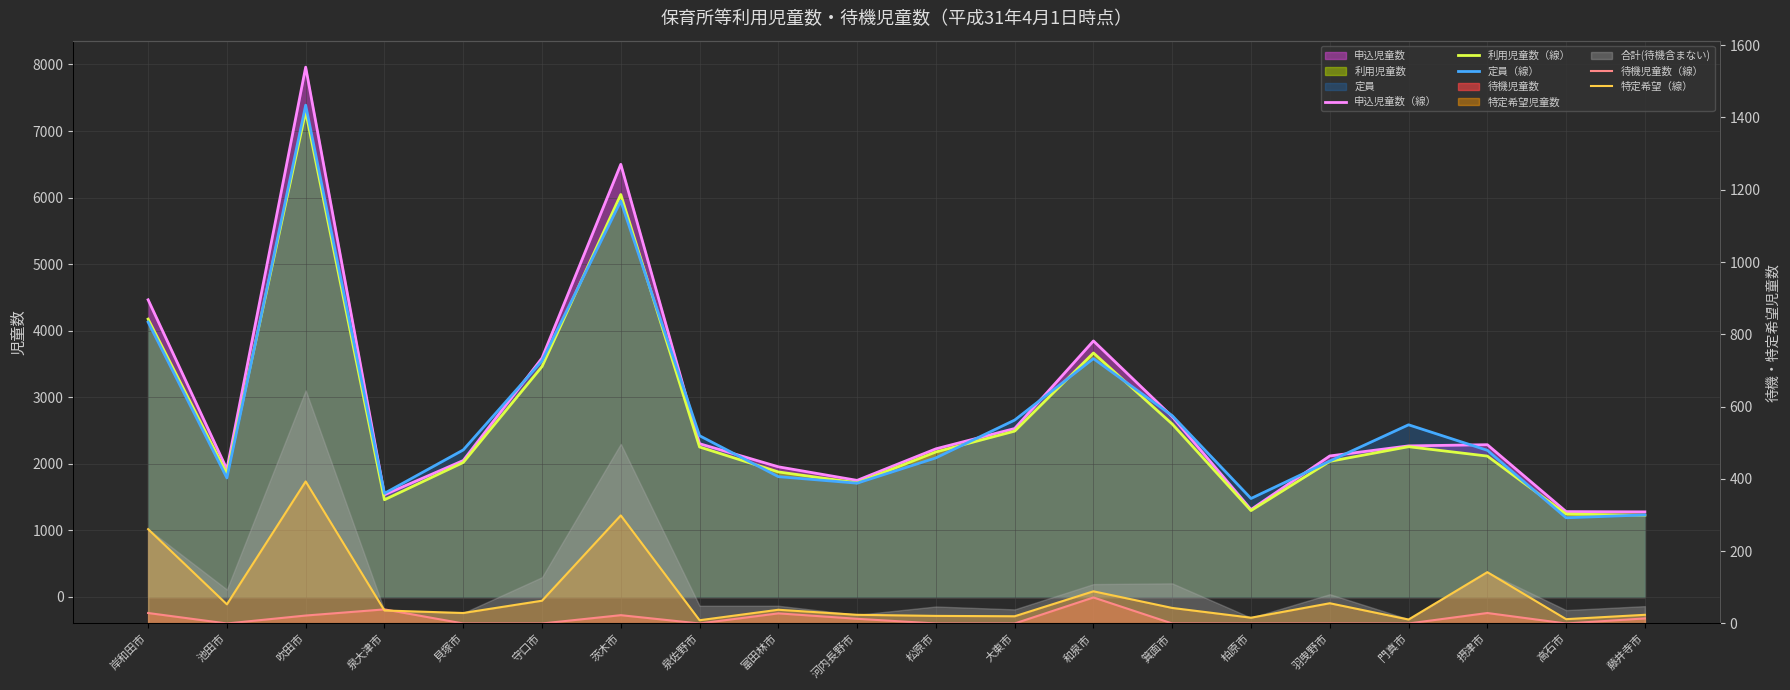

At which category is the sum across all series the highest?

吹田市